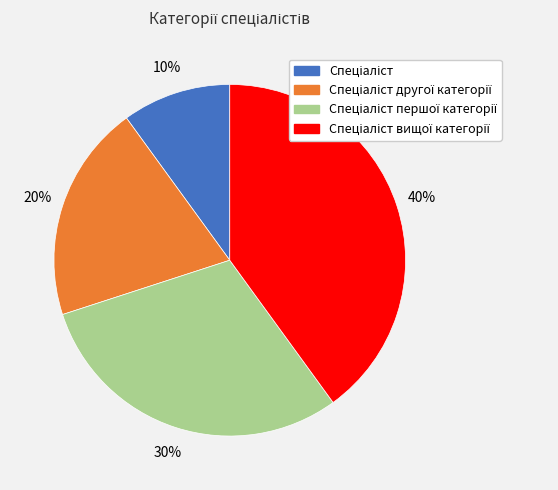

To the nearest percent, what is the difference between the largest and smallest slice percentages?

30%